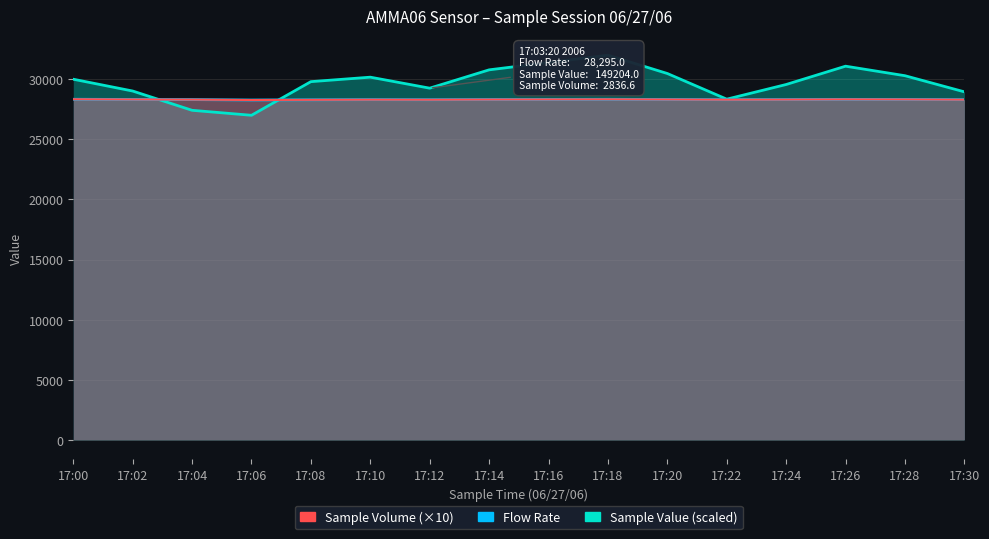

How many interior local peaks does the Sample Volume series have?

3